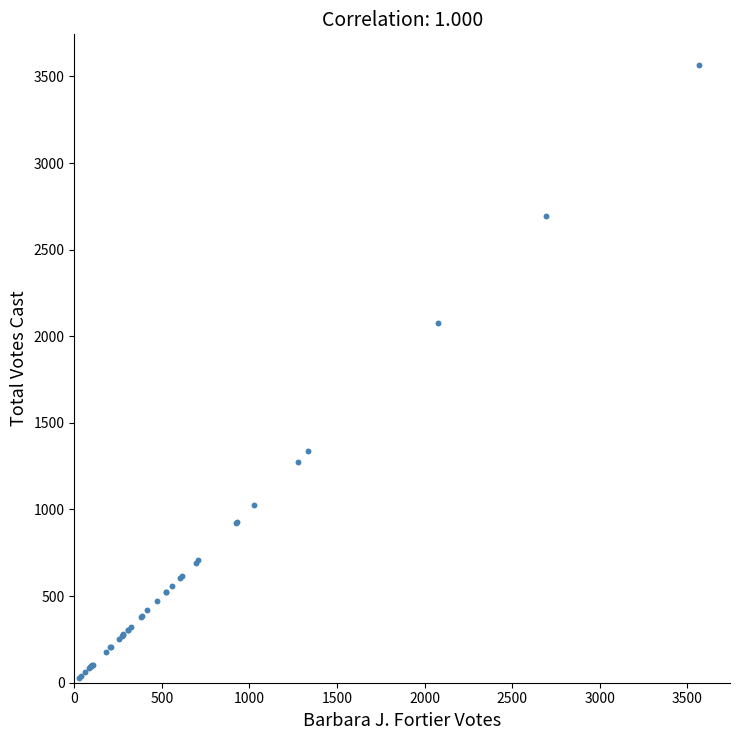

What Y value in the scatter plot is closest to 1797?

2074